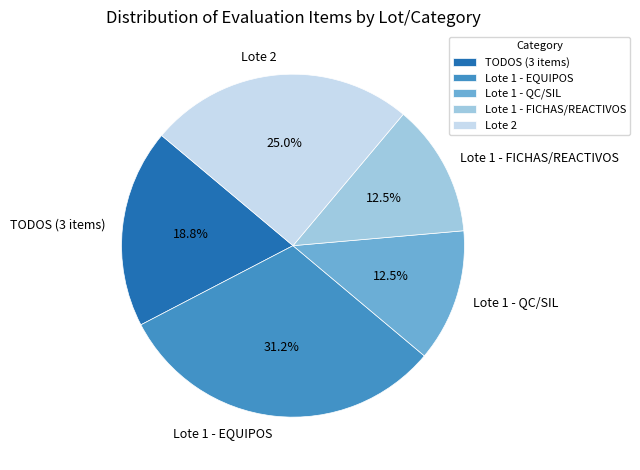

Between TODOS (3 items) and Lote 1 - QC/SIL, which is larger?

TODOS (3 items)